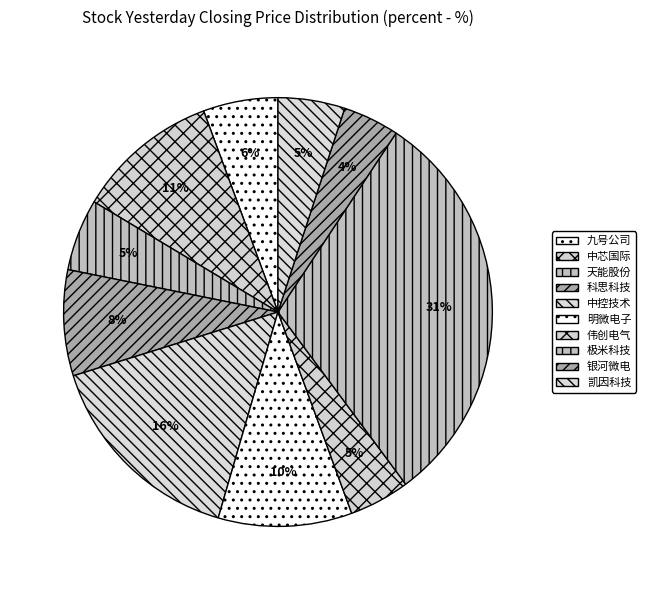

Does any single category account for the majority?

No